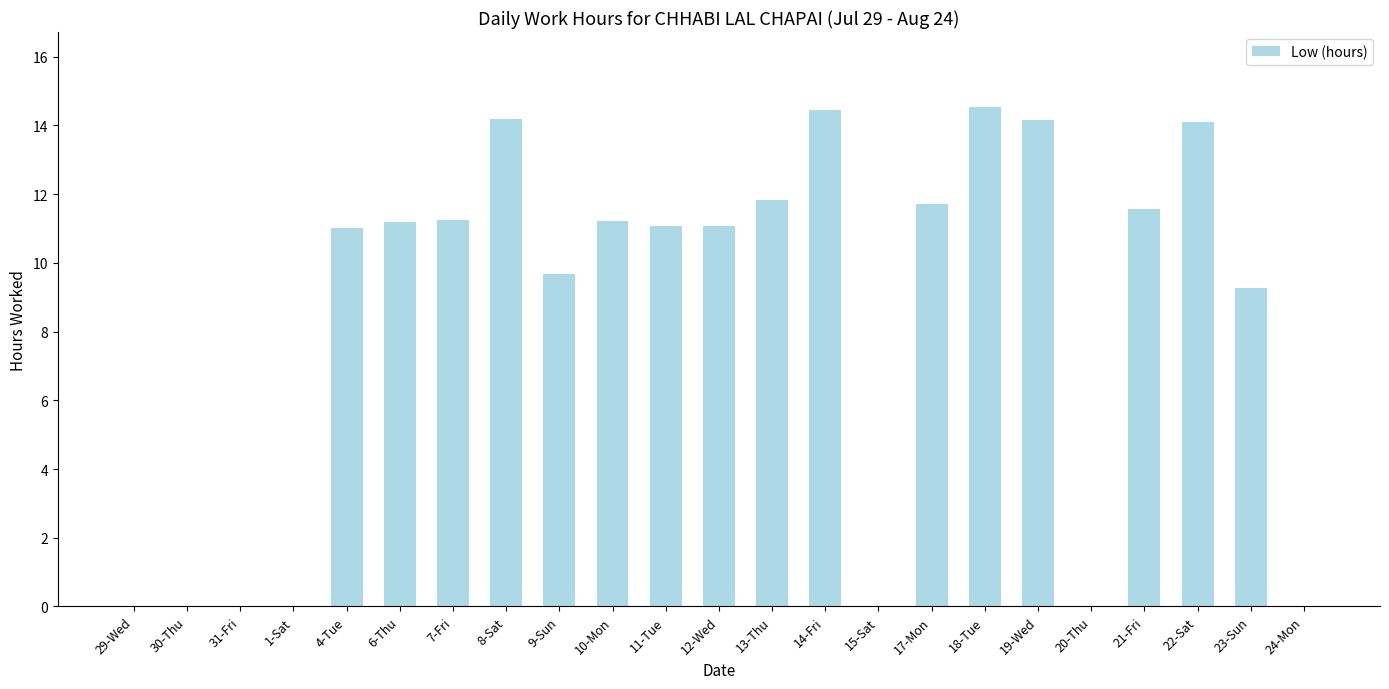

Count the number of data series in this chart.

1